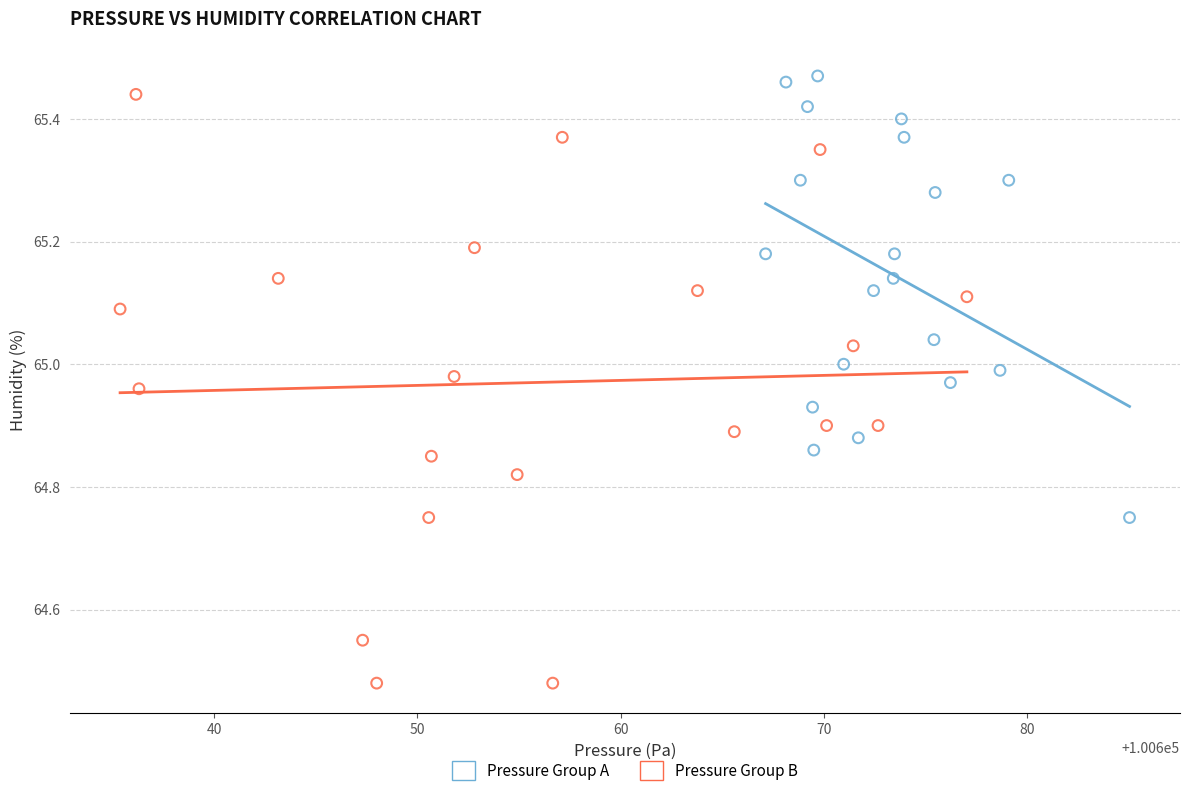

Which series has the widest spread of Y values?

Pressure Group B